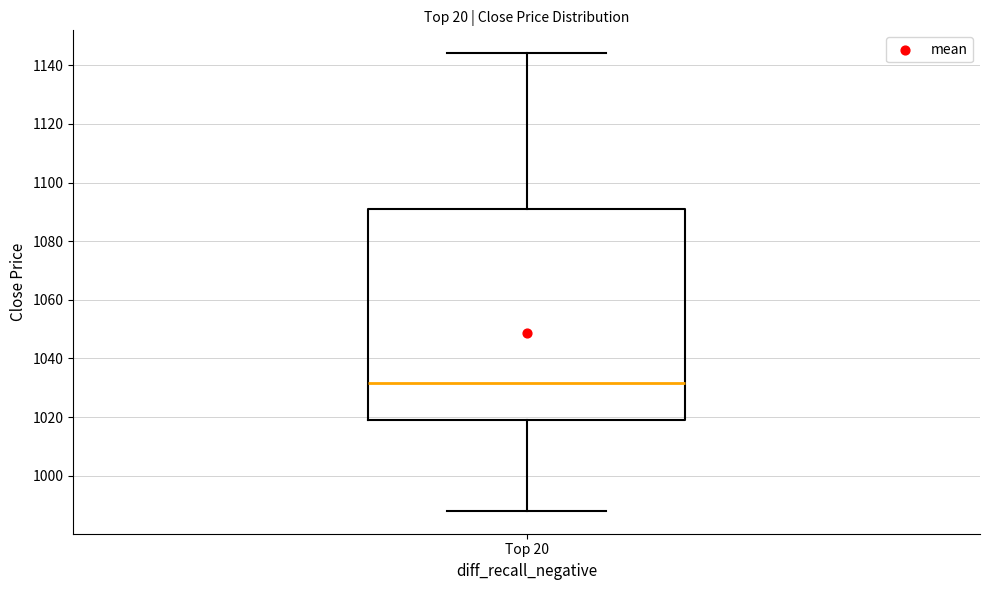

Transcribe this box plot: give where the median line is, the range the box spans, and where the two whiskers end, as read against the y-axis. The values are not printed on the chart, so give them approximately, as read against the axis.

median 1032, box 1020 to 1090, whiskers 988 to 1144